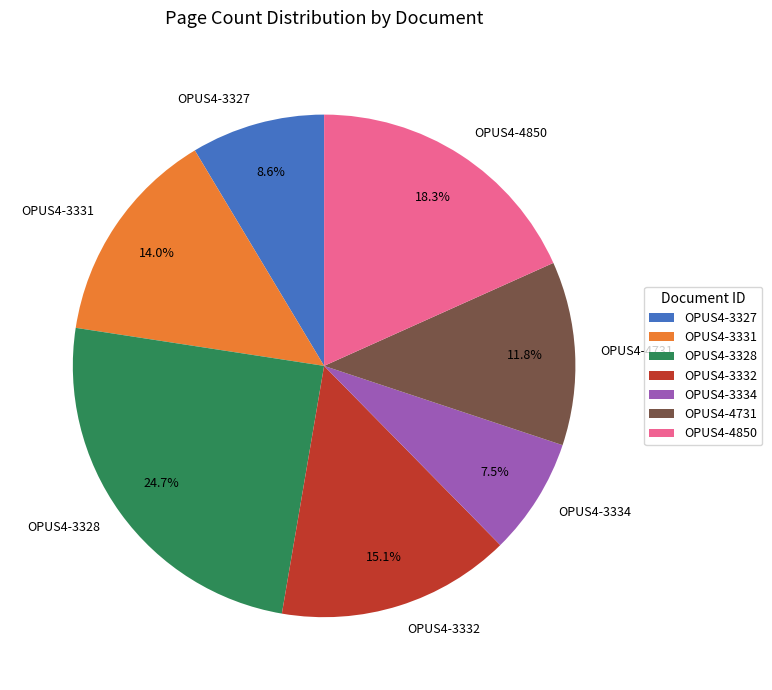

What portion of the pie excludes OPUS4-3328?

75.3%